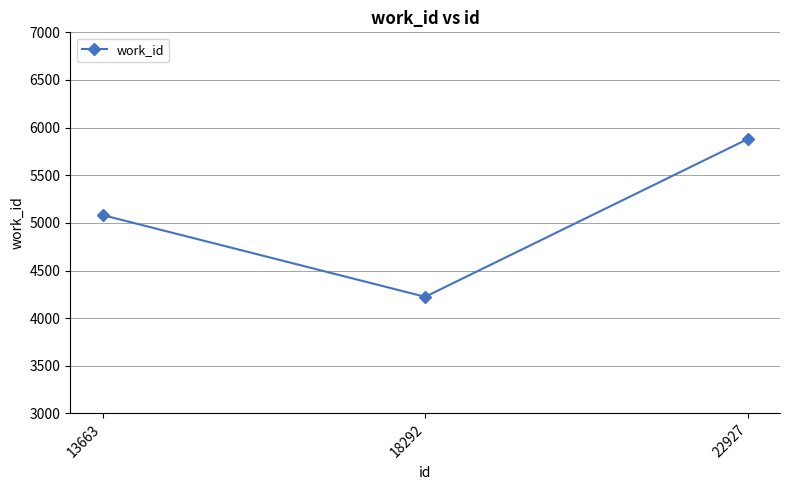

What is the value of the 2nd point from the left?

4224